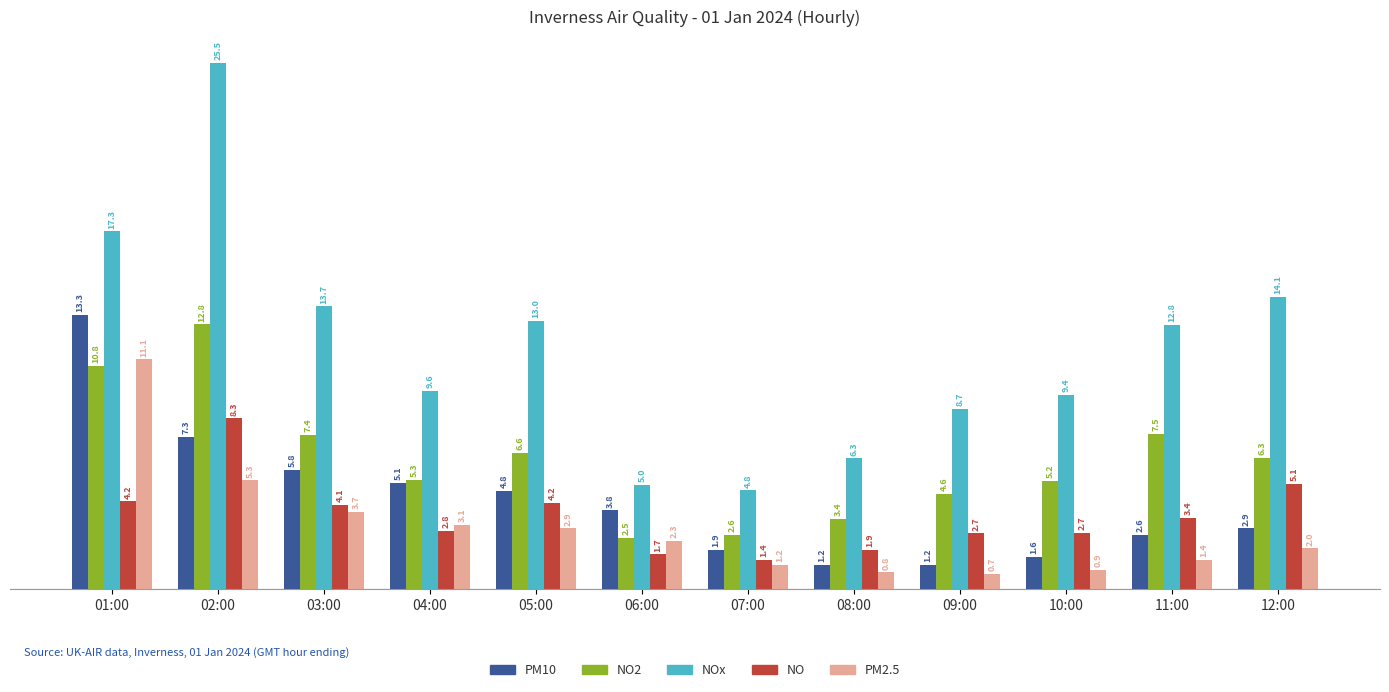

What is the label of the 3rd bar from the right?

10:00